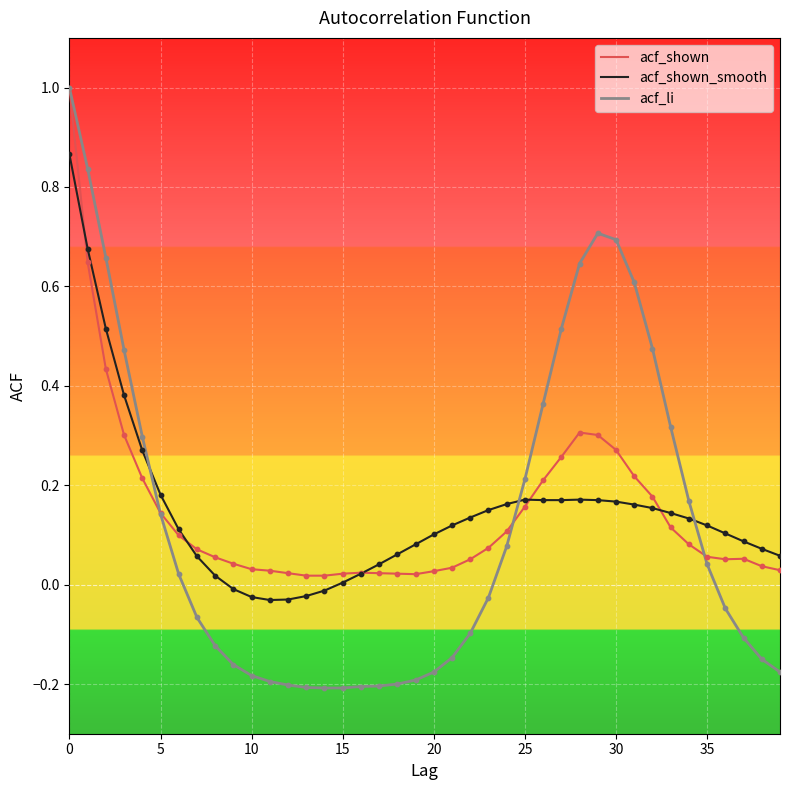

Which series has the largest range (max minus min)?

acf_li